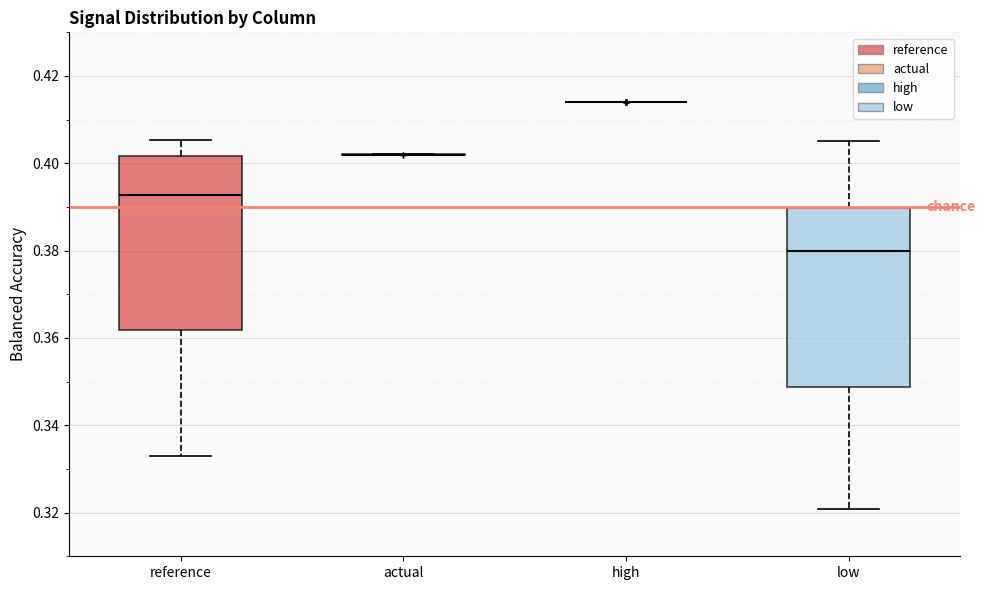

Reading left to right, read every box against the y-axis: the position of its median line, the range the box covers, and the ends of its whiskers. The values are not printed on the chart, so give them approximately, as read against the axis.

reference: median 0.392, box 0.362 to 0.402, whiskers 0.332 to 0.406
actual: box collapsed to a line at 0.402, whiskers 0.402 to 0.402
high: box collapsed to a line at 0.414, whiskers 0.414 to 0.414
low: median 0.380, box 0.348 to 0.390, whiskers 0.320 to 0.406